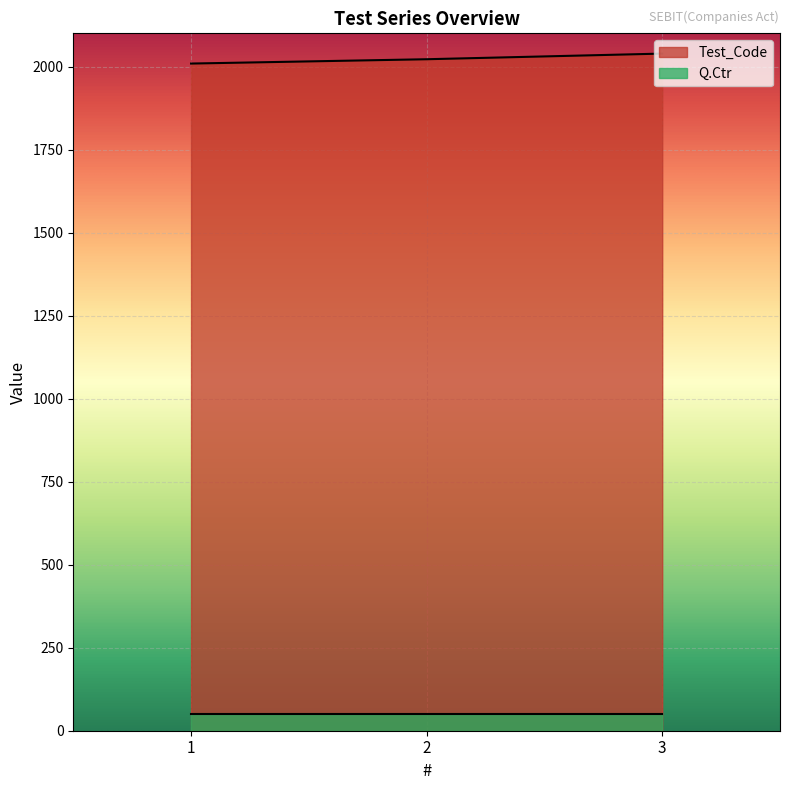

List the labels in order of value, largest first.

3, 2, 1